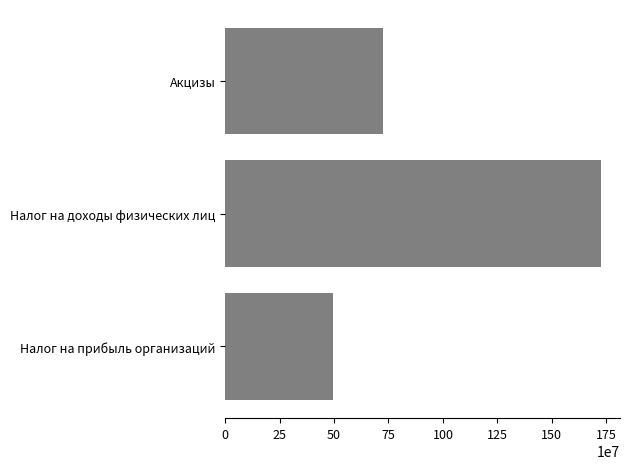

What is the ratio of the value at Акцизы to the value at Налог на доходы физических лиц?

0.4